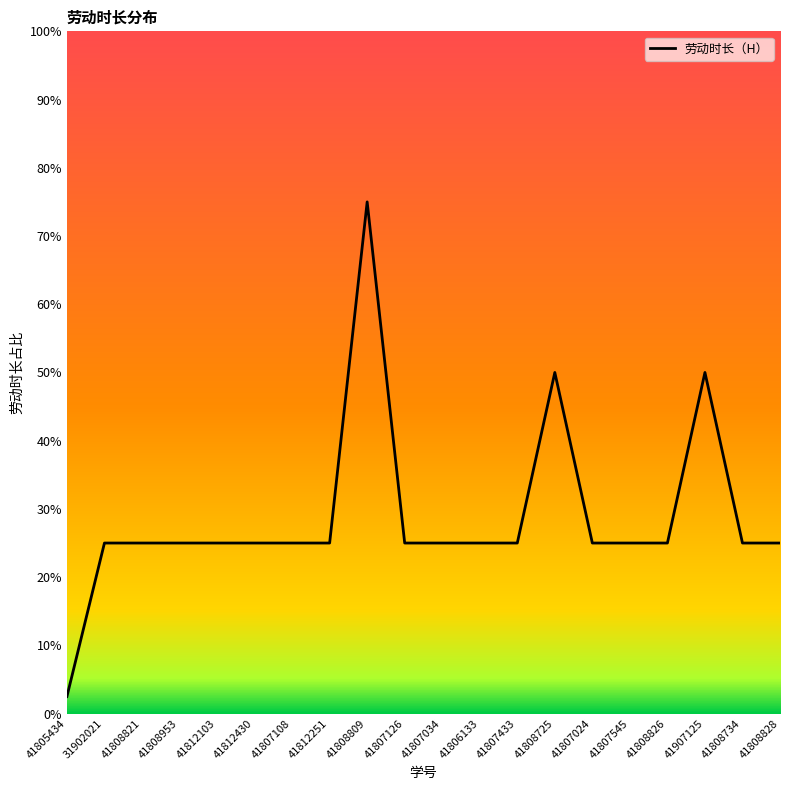

Reading left to right, extract all data points from this chart.

2.5	25.0	25.0	25.0	25.0	25.0	25.0	25.0	75.0	25.0	25.0	25.0	25.0	50.0	25.0	25.0	25.0	50.0	25.0	25.0